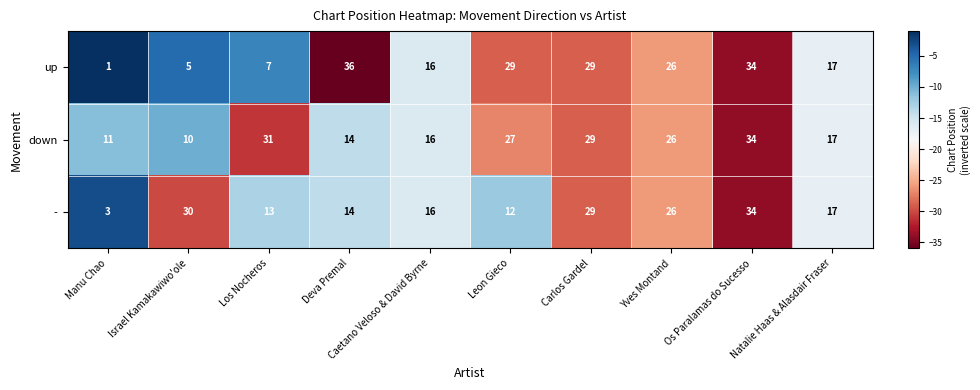

What is the spread (max minus min) of values at Leon Gieco?

17